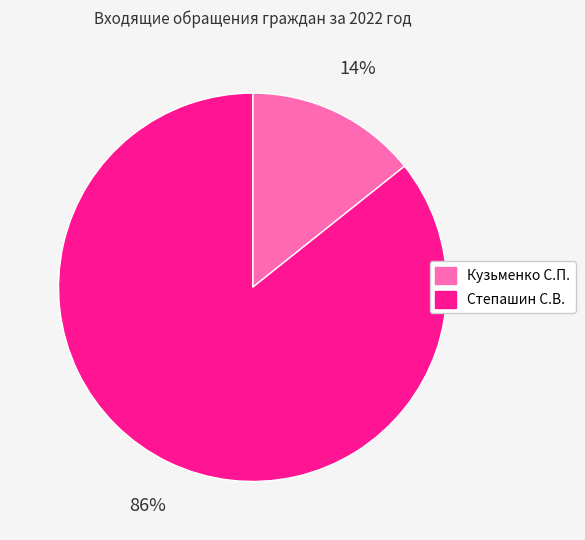

Is it true that Степашин С.В. is 86% of the pie?

True